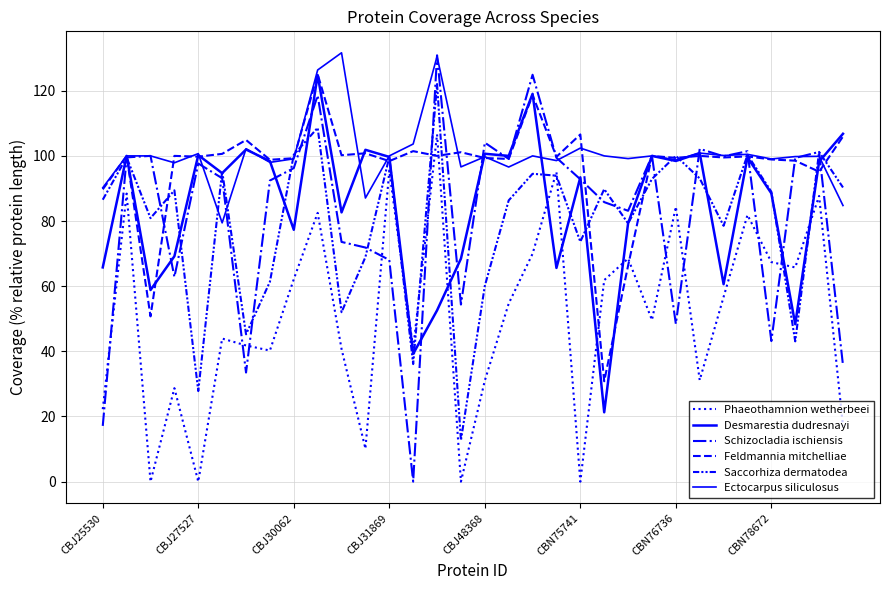

After their last crossing, which series has the higher values: Schizocladia ischiensis or Feldmannia mitchelliae?

Feldmannia mitchelliae